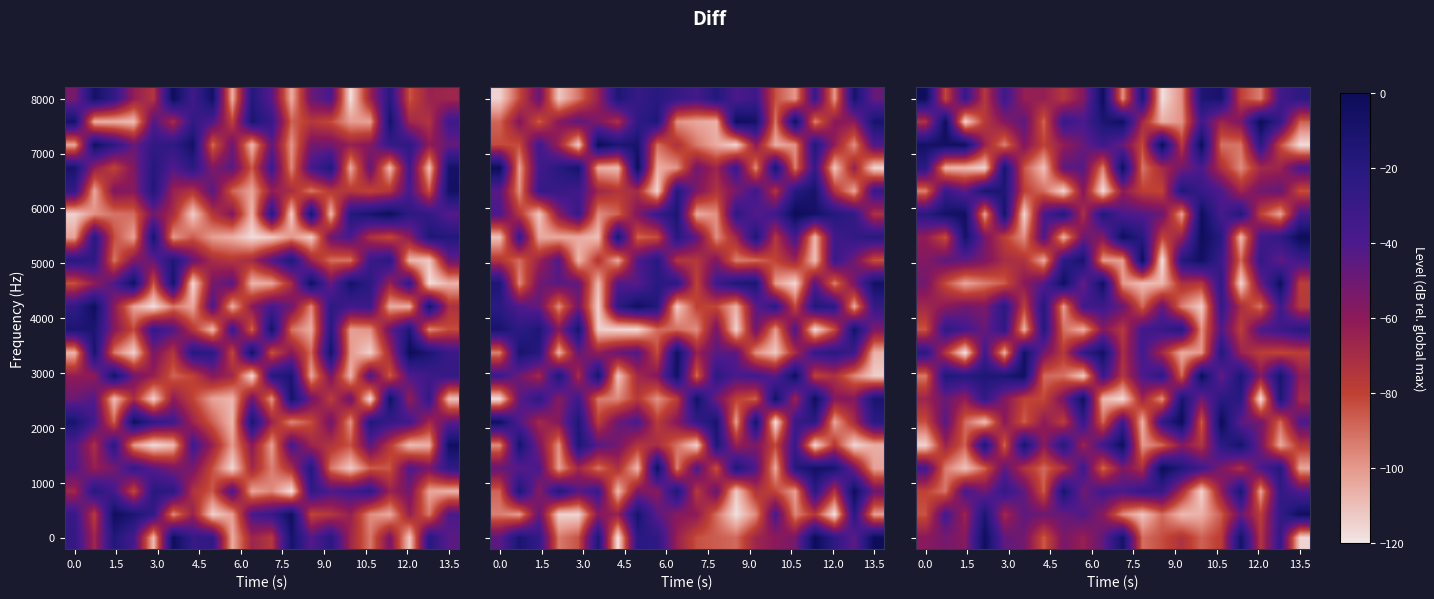

How many categories are shown in the chart?

20